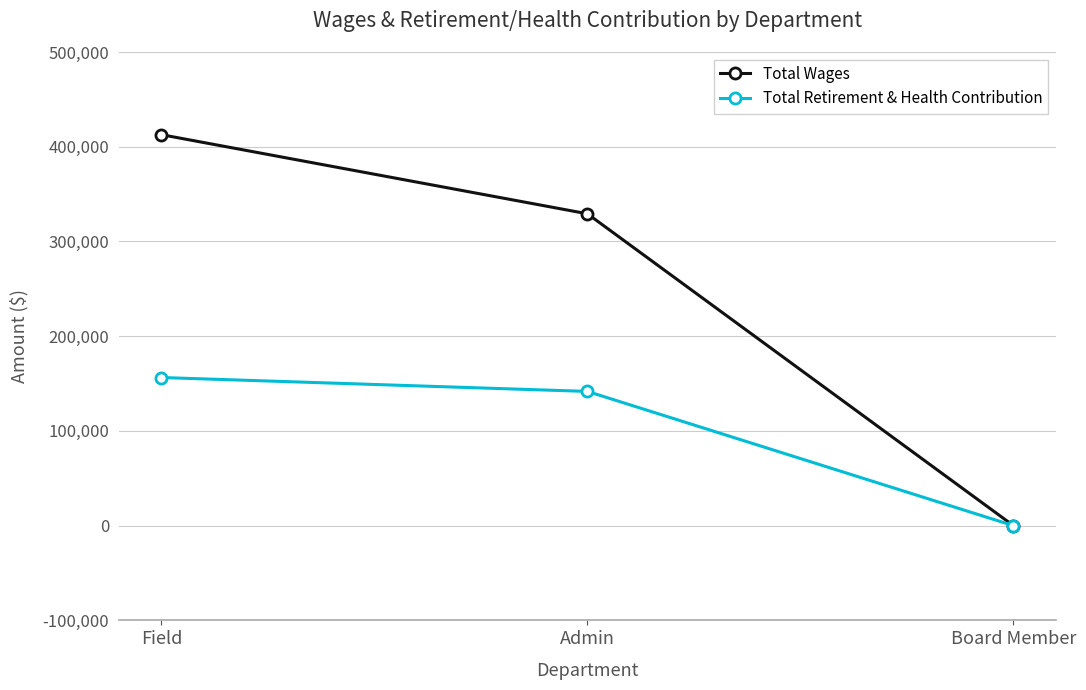

At which label does Total Wages first exceed 329229?

Field